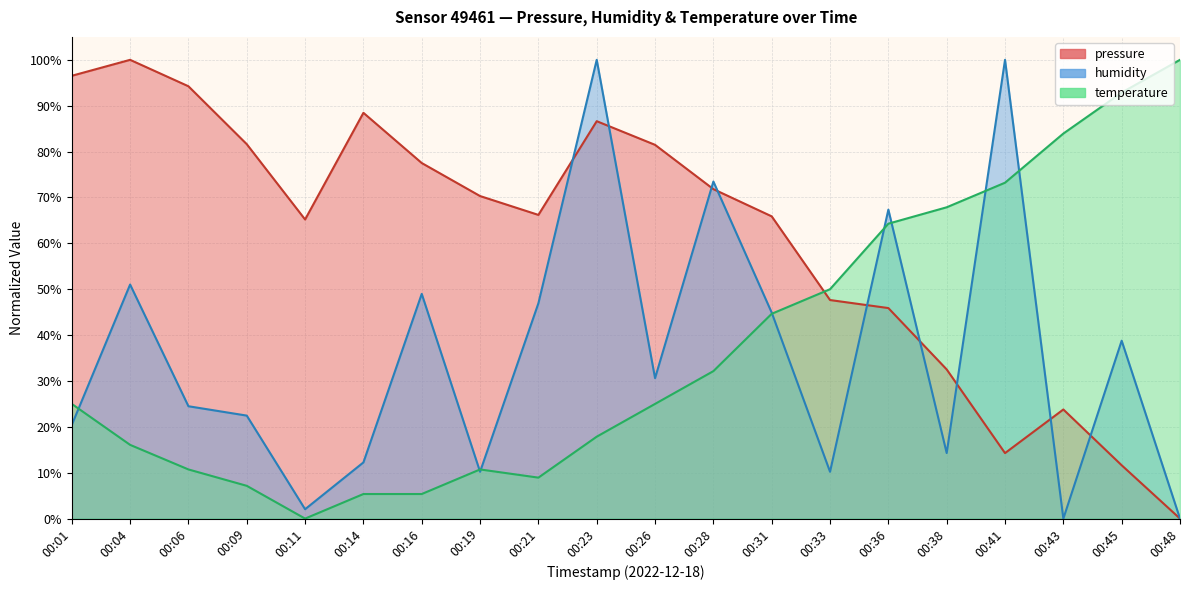

Where is the first local maximum for pressure?

00:04